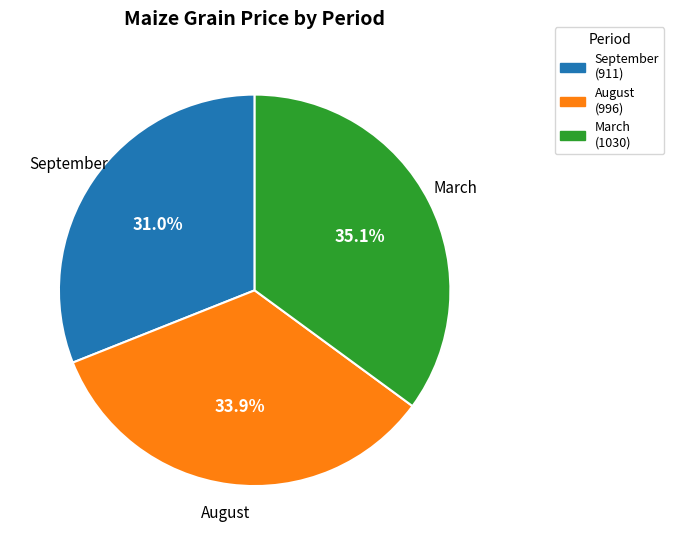

How many slices are in this pie chart?

3